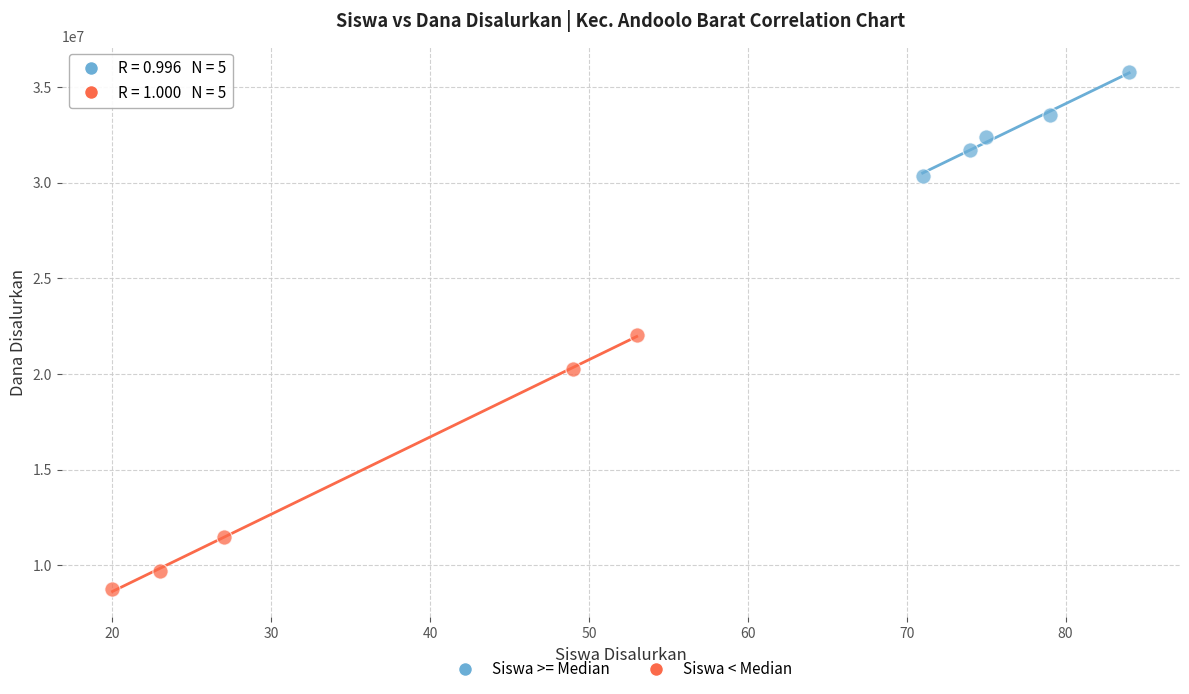

Which series reaches the maximum Y coordinate?

Siswa >= Median